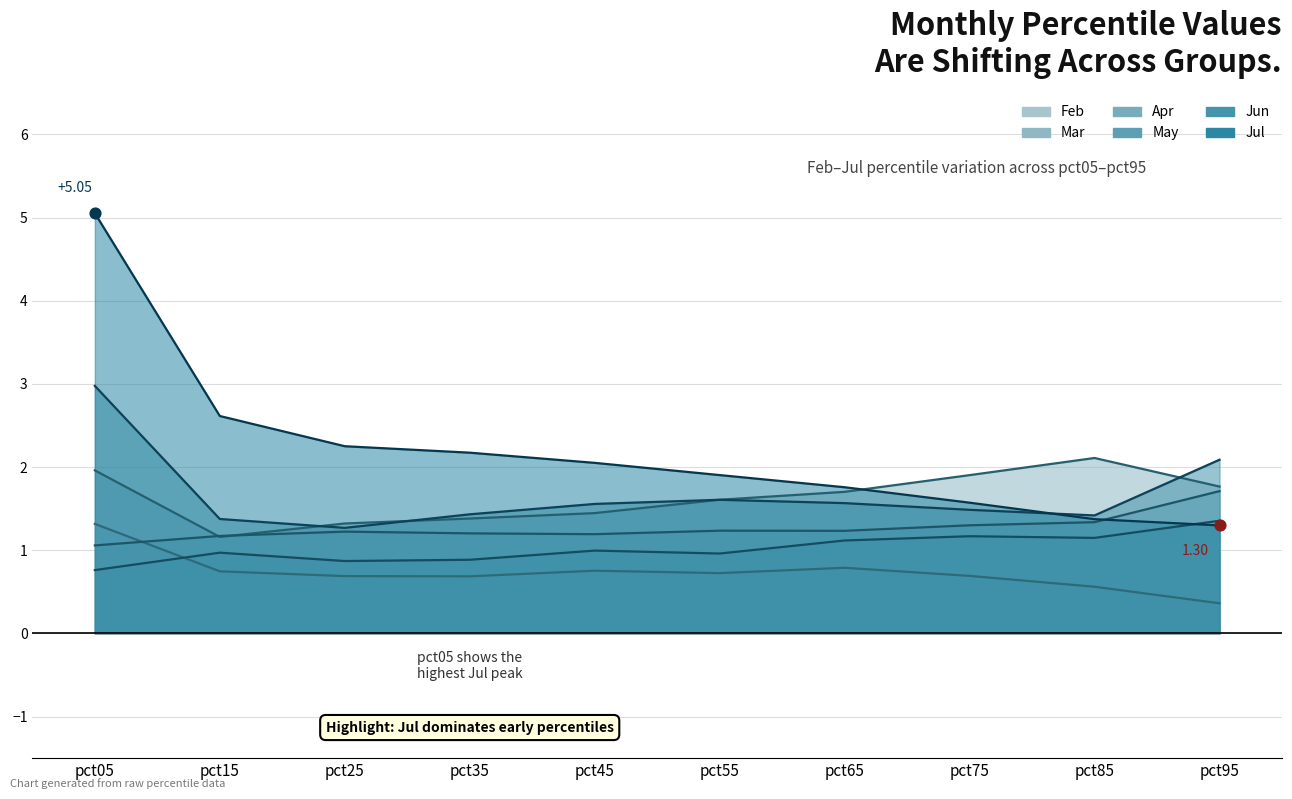

At how many categories does at least one series exceed 3?

1